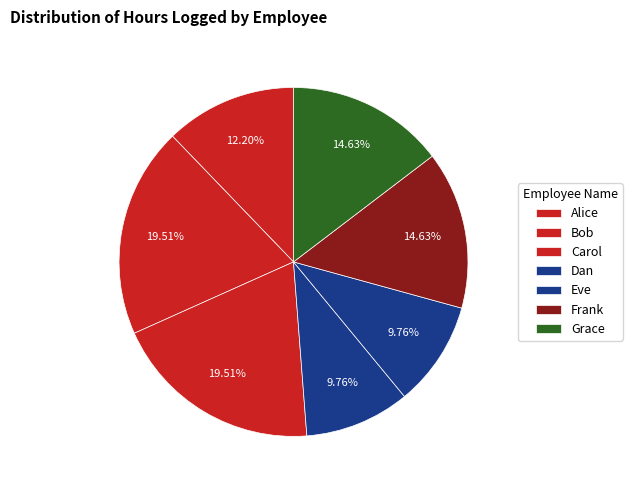

Which category has the smallest portion of the pie?

Dan